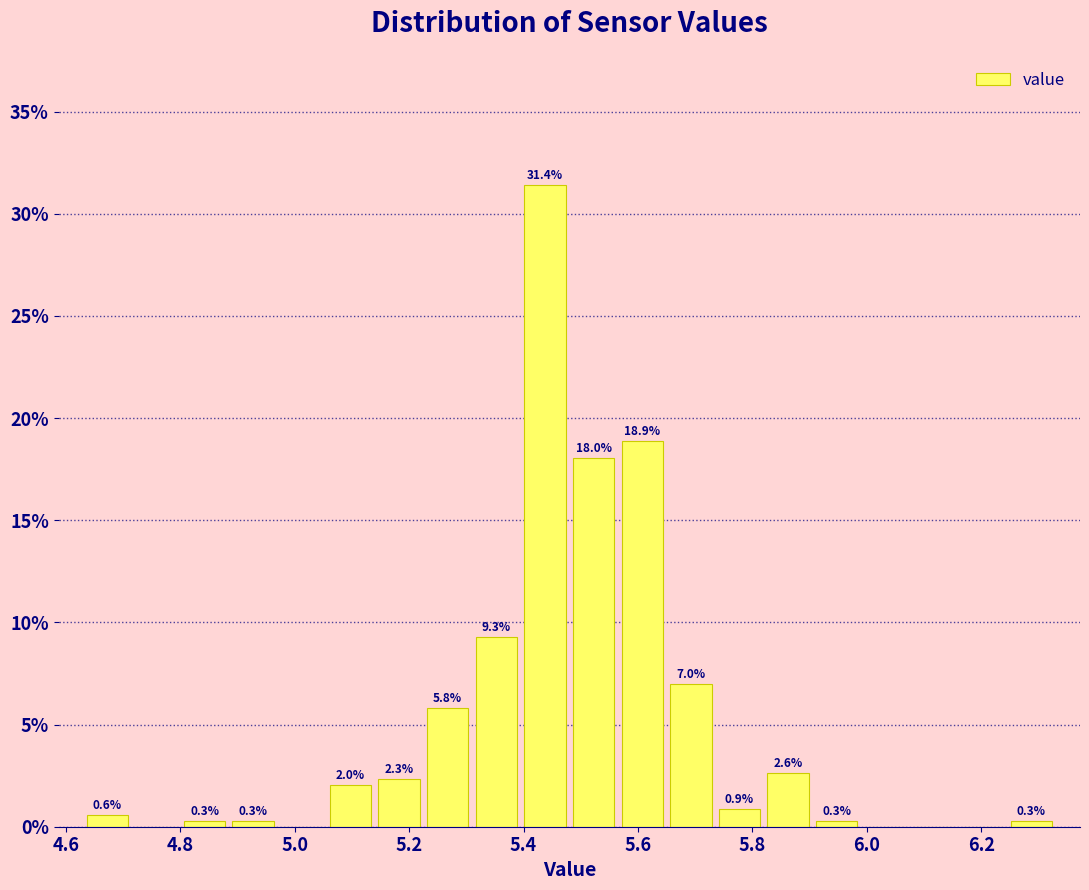

Over which range of the x-axis is the bar tallest?

5.395 to 5.480